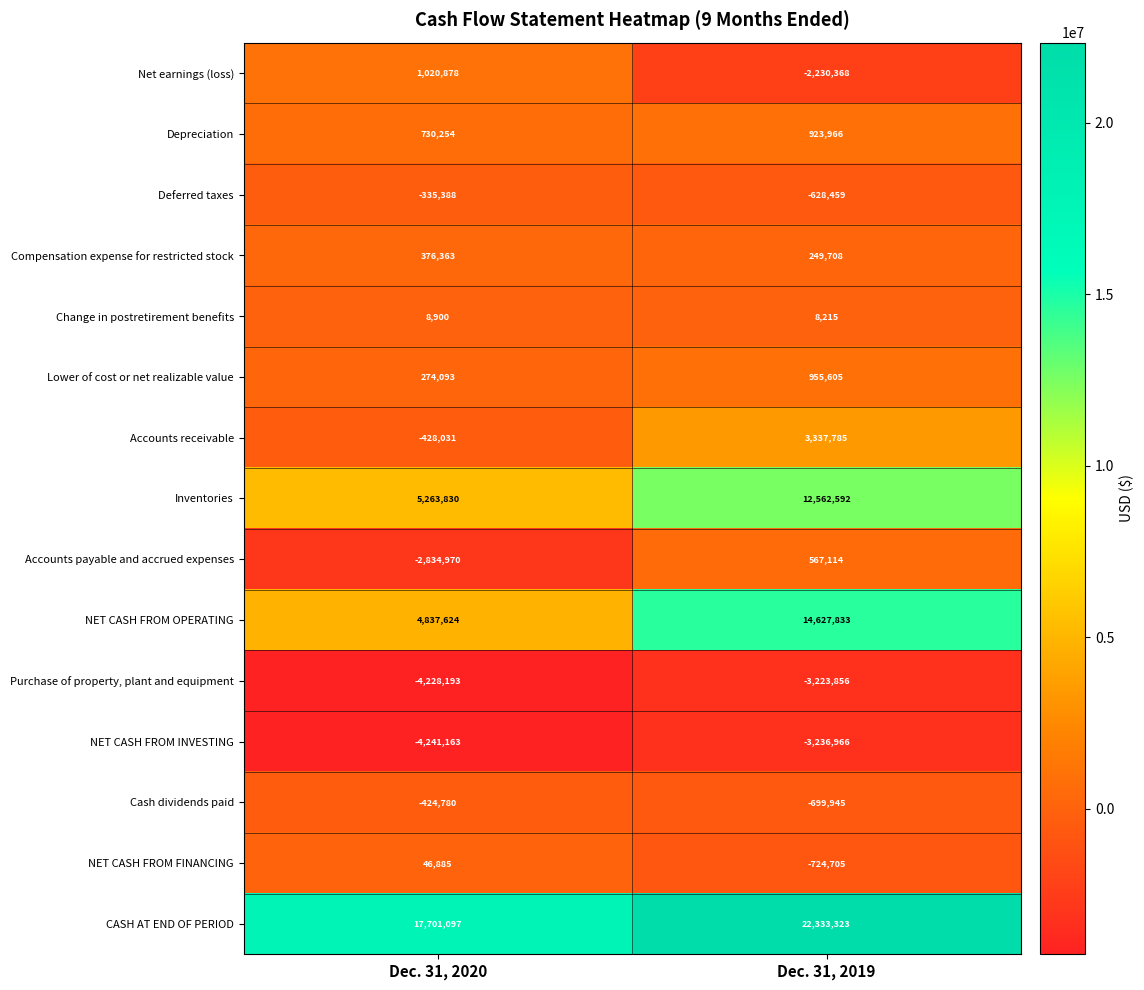

What value does the NET CASH FROM INVESTING series have at Dec. 31, 2019?

-3236966